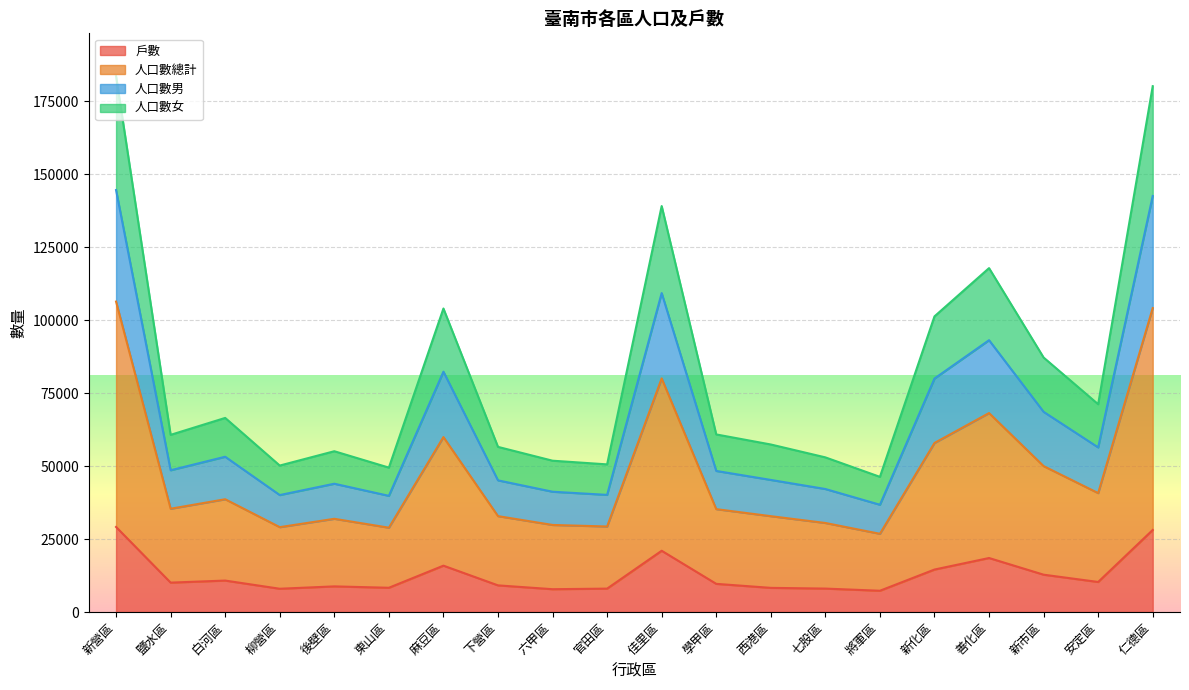

What is the highest value of the 戶數 series?

29136